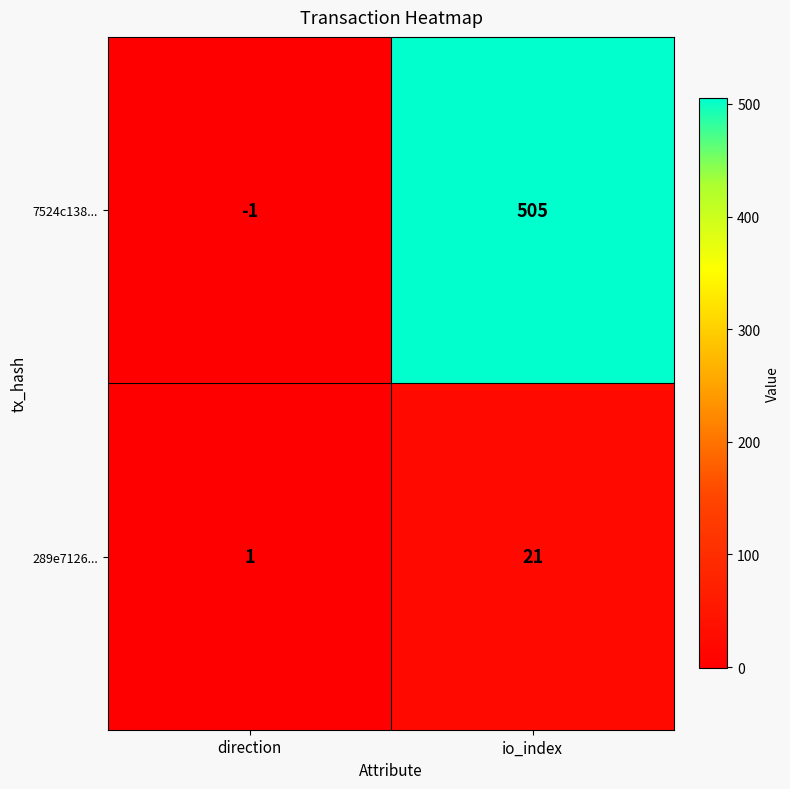

How many values in the 289e7126... series are below 21?

1